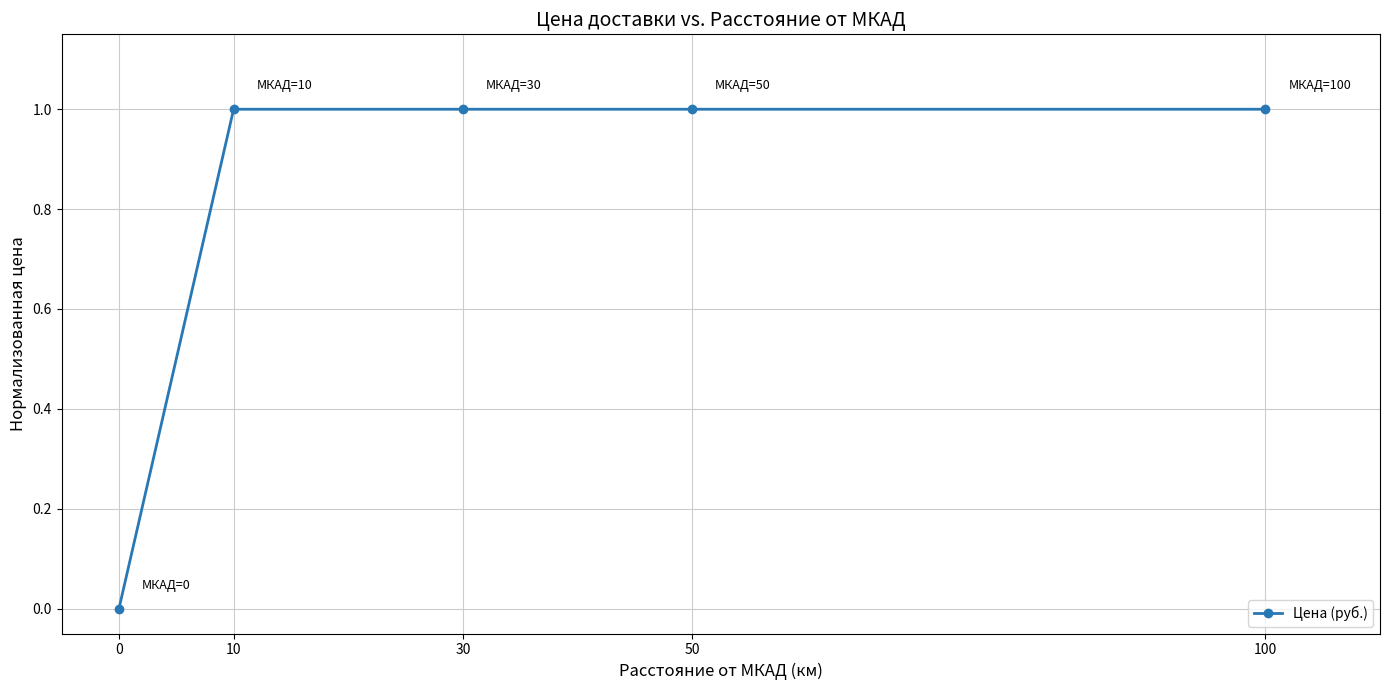

What is the value of the 2nd point from the left?

1